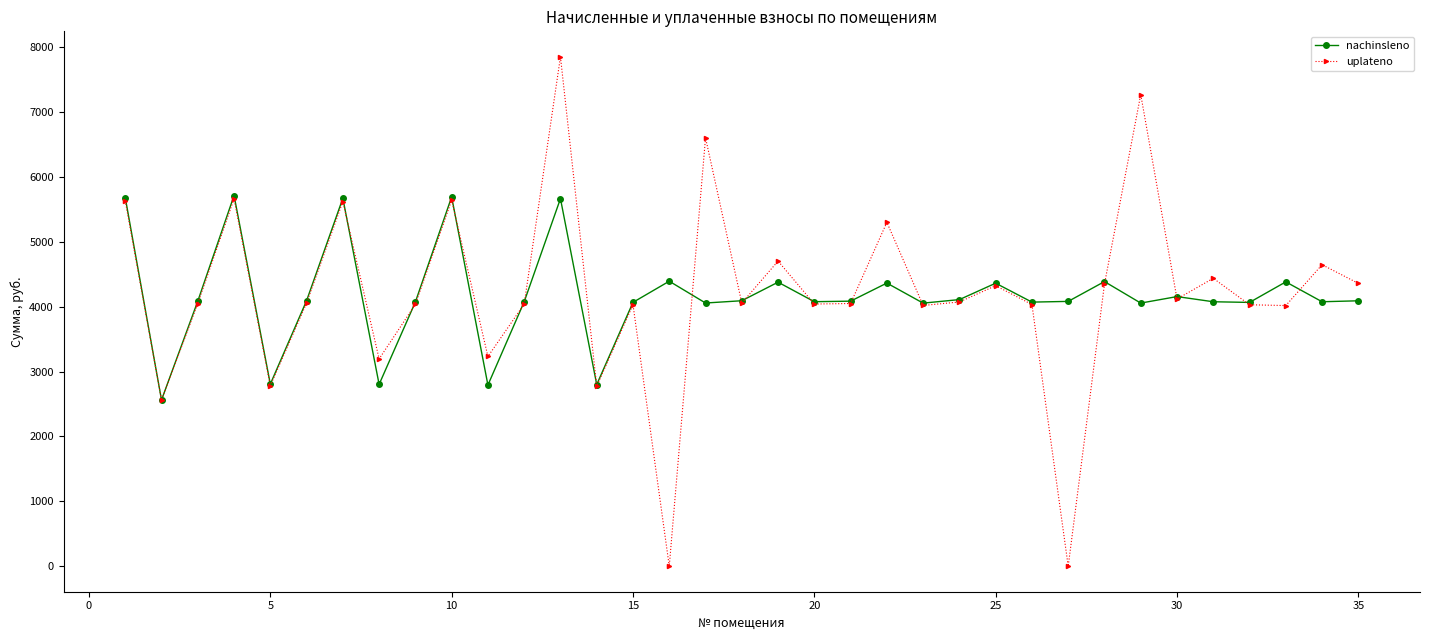

What is the maximum value shown in the chart?

7848.0